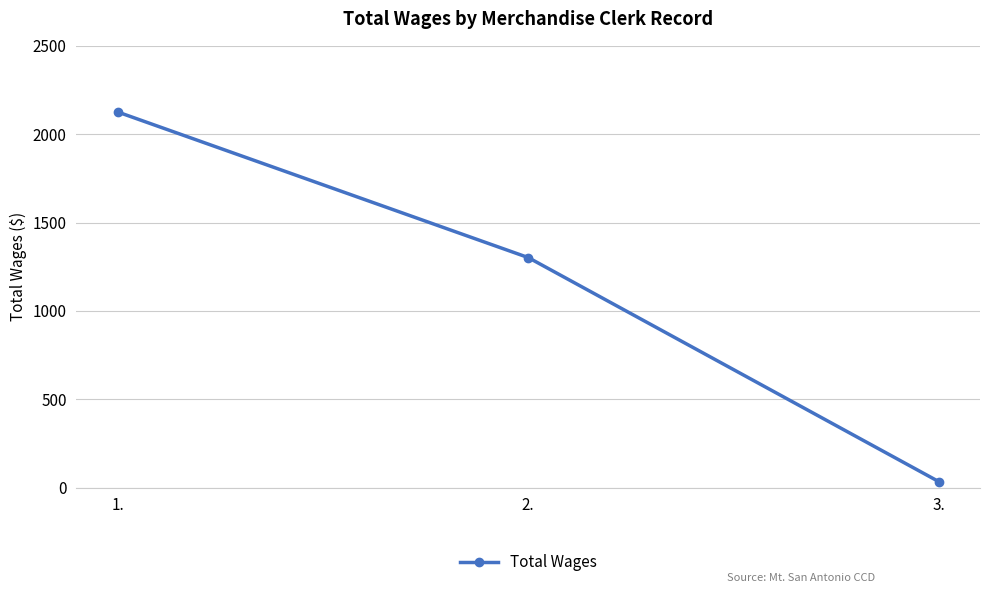

Reading left to right, what are all the values shown in this chart?

2126	1302	34